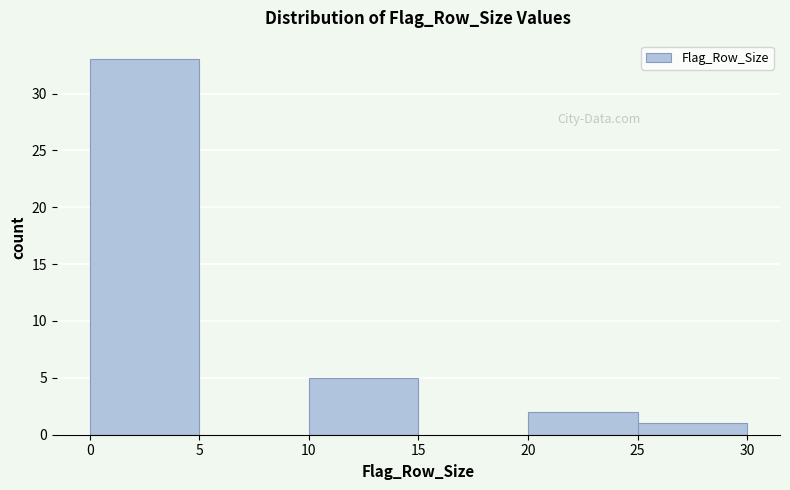

Which range on the x-axis has the tallest bar?

0 to 5